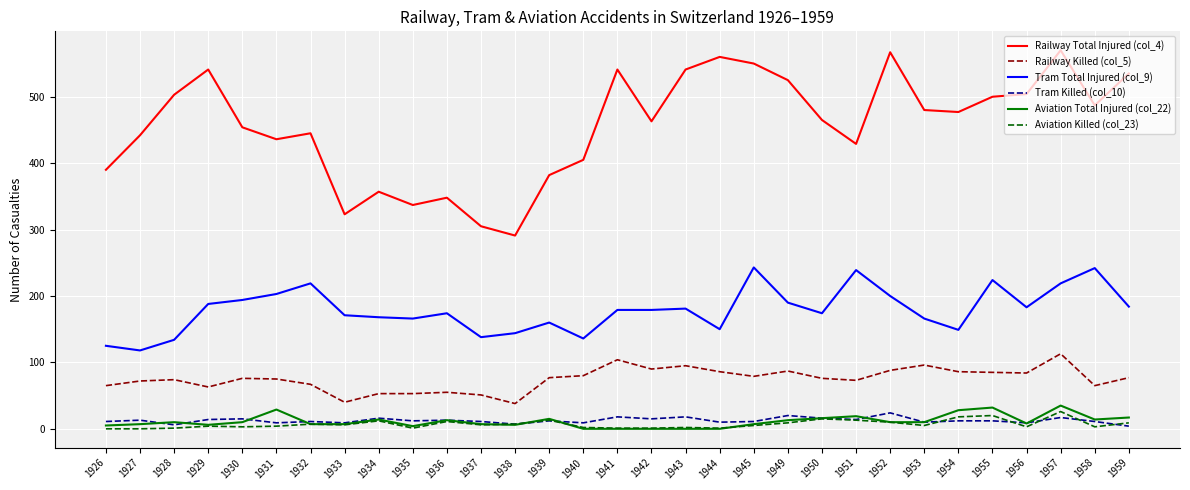

What is the average value of the Railway Killed (col_5) series?

75